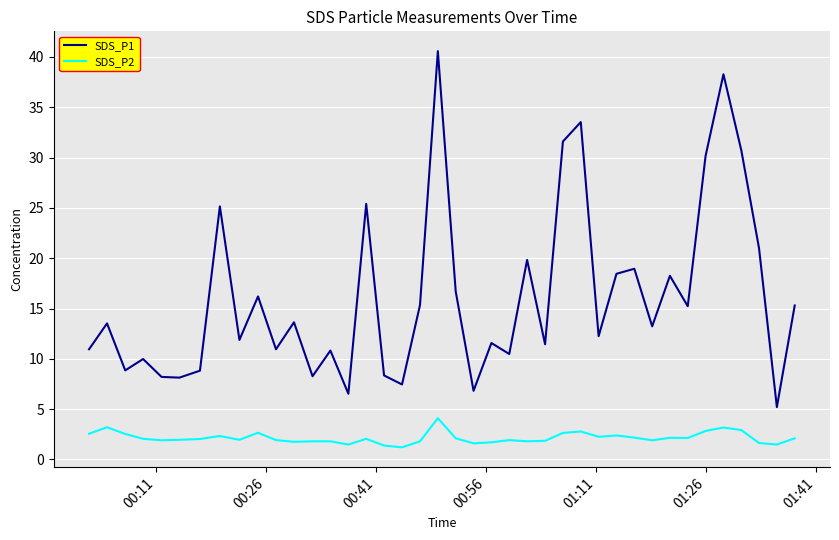

Which series has the largest range (max minus min)?

SDS_P1